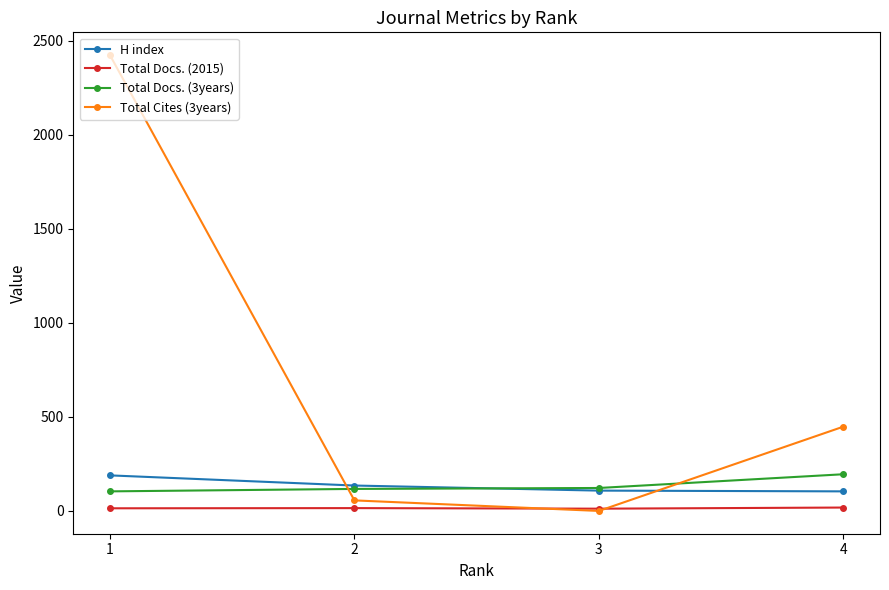

True or false: Total Docs. (2015) has more than 1 points higher than both neighbors.

False